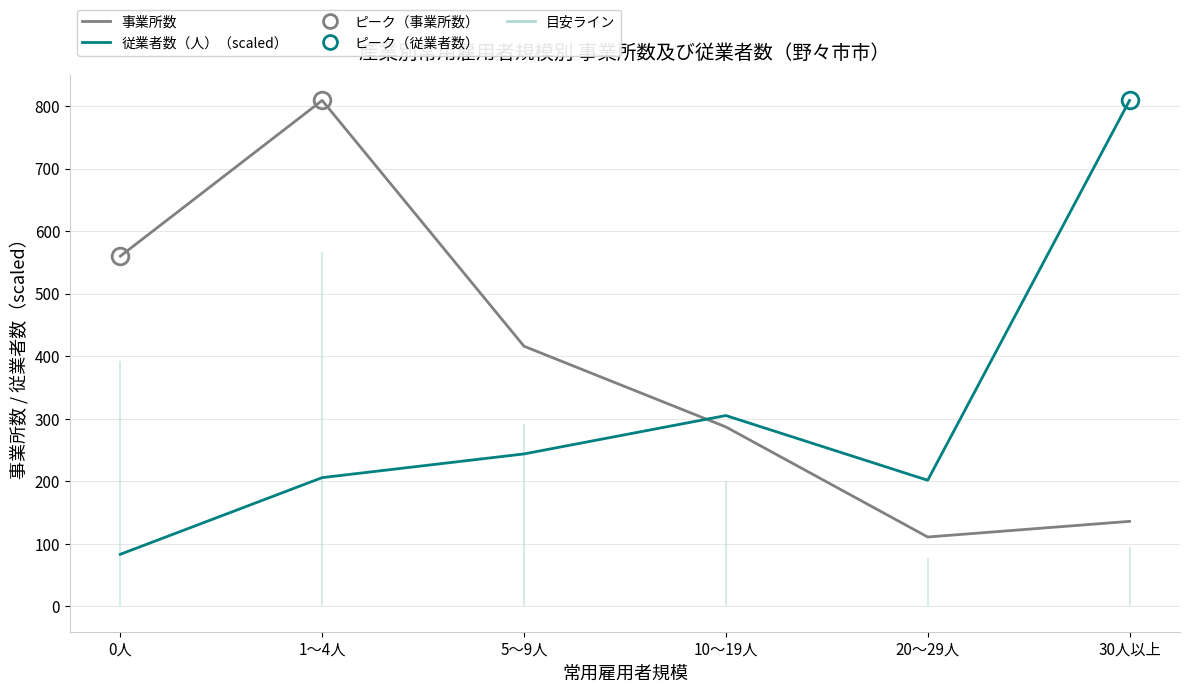

How many lines are shown in the chart?

2